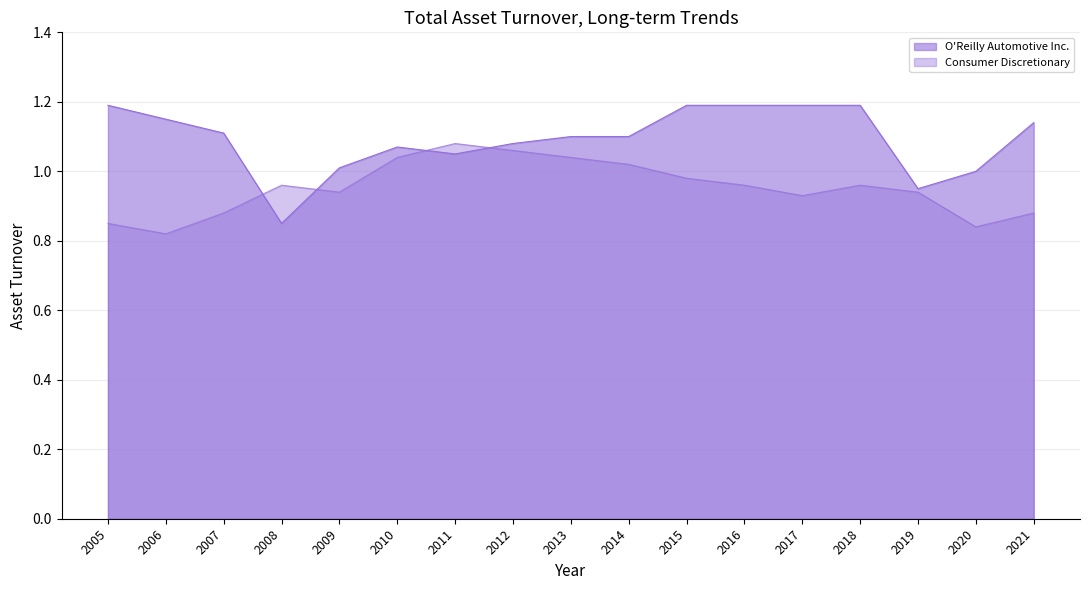

At which label is Consumer Discretionary closest to 0?

2006